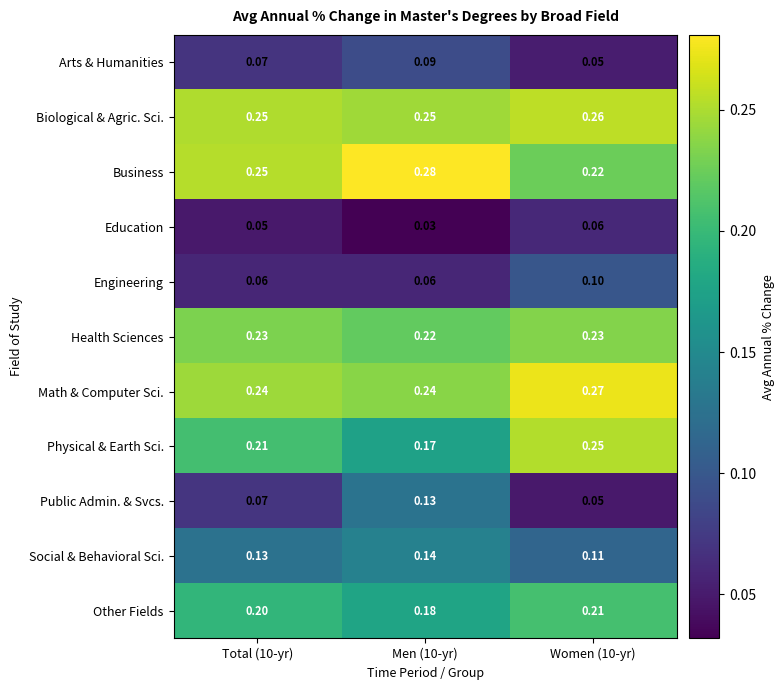

Which series changed the most between Total (10-yr) and Men (10-yr)?

Public Admin. & Svcs.